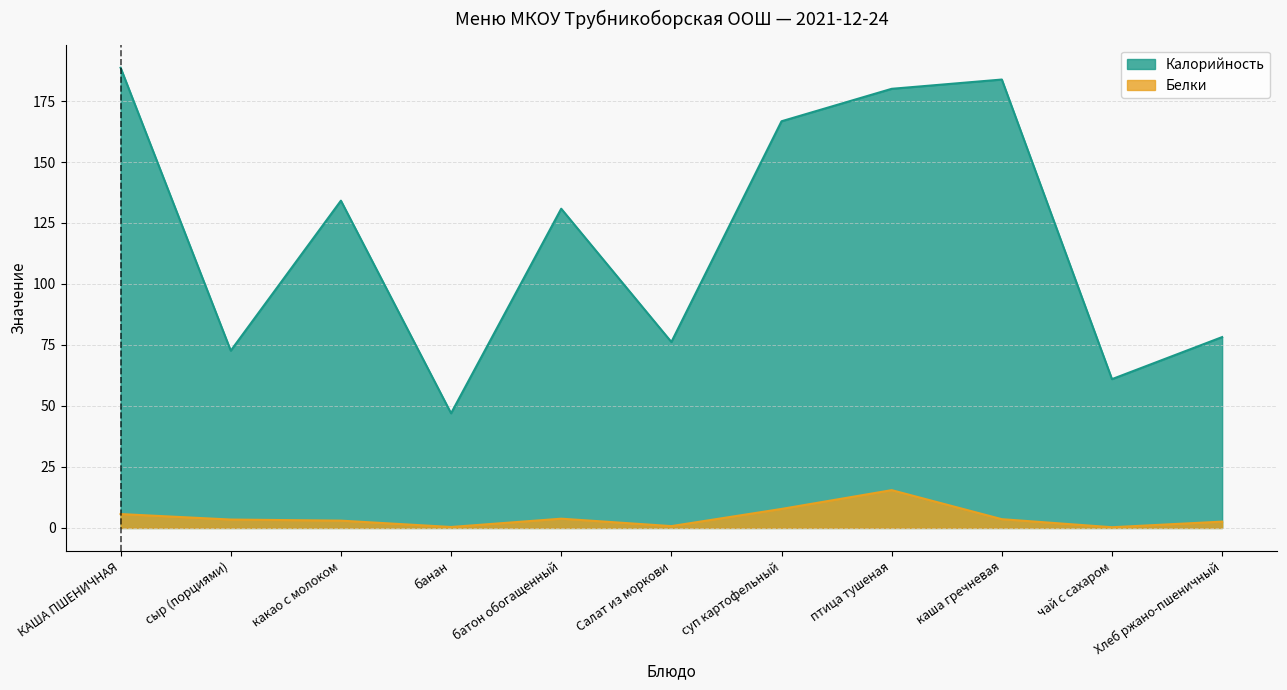

Is the value of Калорийность at банан greater than the value of Белки at Хлеб ржано-пшеничный?

Yes